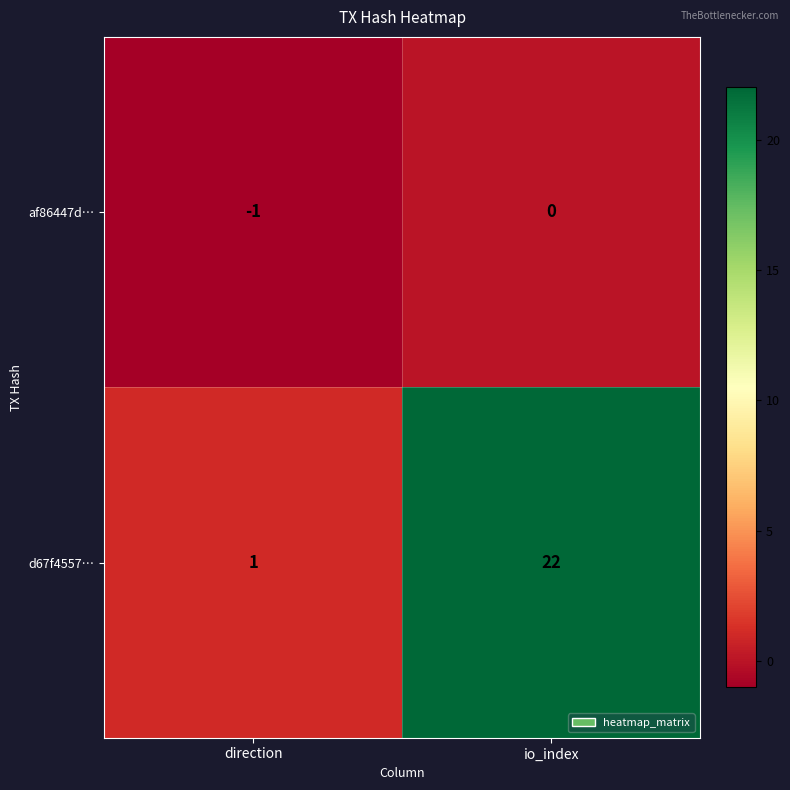

At which label does d67f4557… reach its minimum?

direction